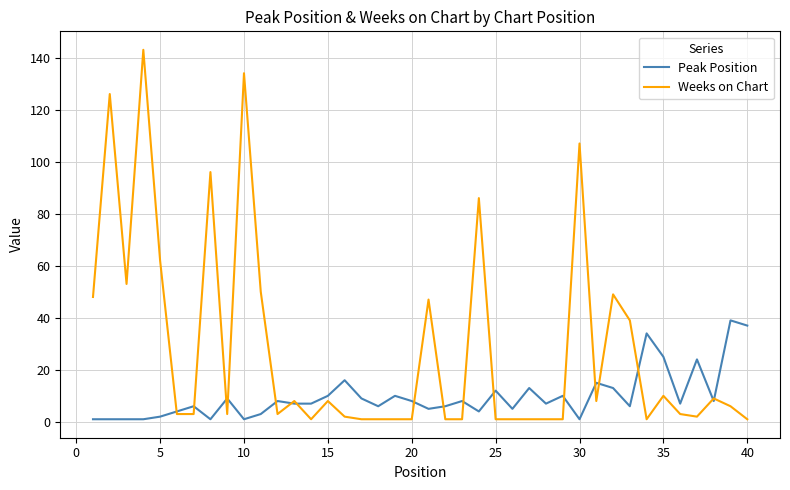

Reading right to left, extract all data points from this chart.

Peak Position: 37	39	8	24	7	25	34	6	13	15	1	10	7	13	5	12	4	8	6	5	8	10	6	9	16	10	7	7	8	3	1	9	1	6	4	2	1	1	1	1
Weeks on Chart: 1	6	9	2	3	10	1	39	49	8	107	1	1	1	1	1	86	1	1	47	1	1	1	1	2	8	1	8	3	50	134	3	96	3	3	62	143	53	126	48